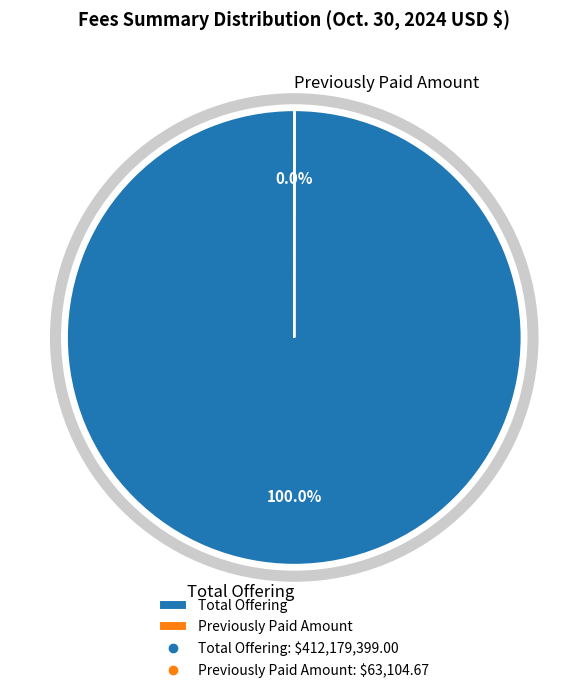

Which category has the biggest portion of the pie?

Total Offering